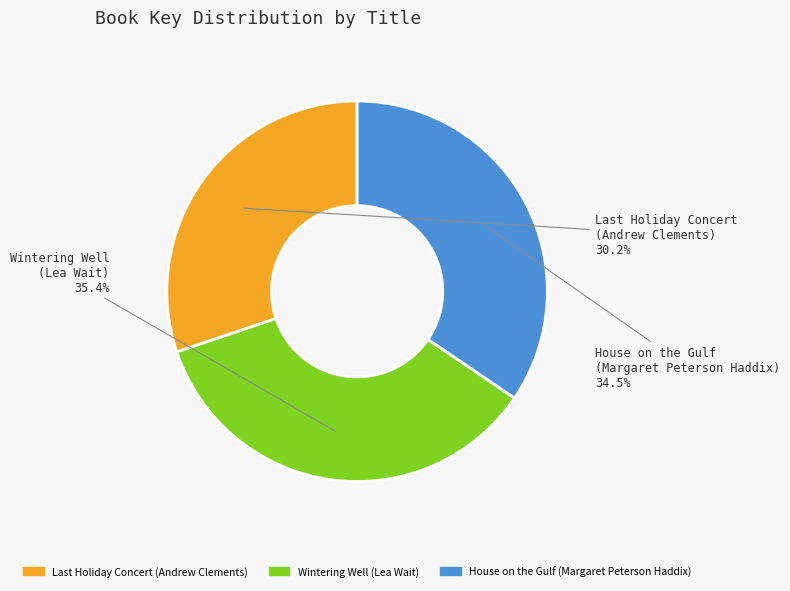

To the nearest percent, what is the difference between the largest and smallest slice percentages?

5%